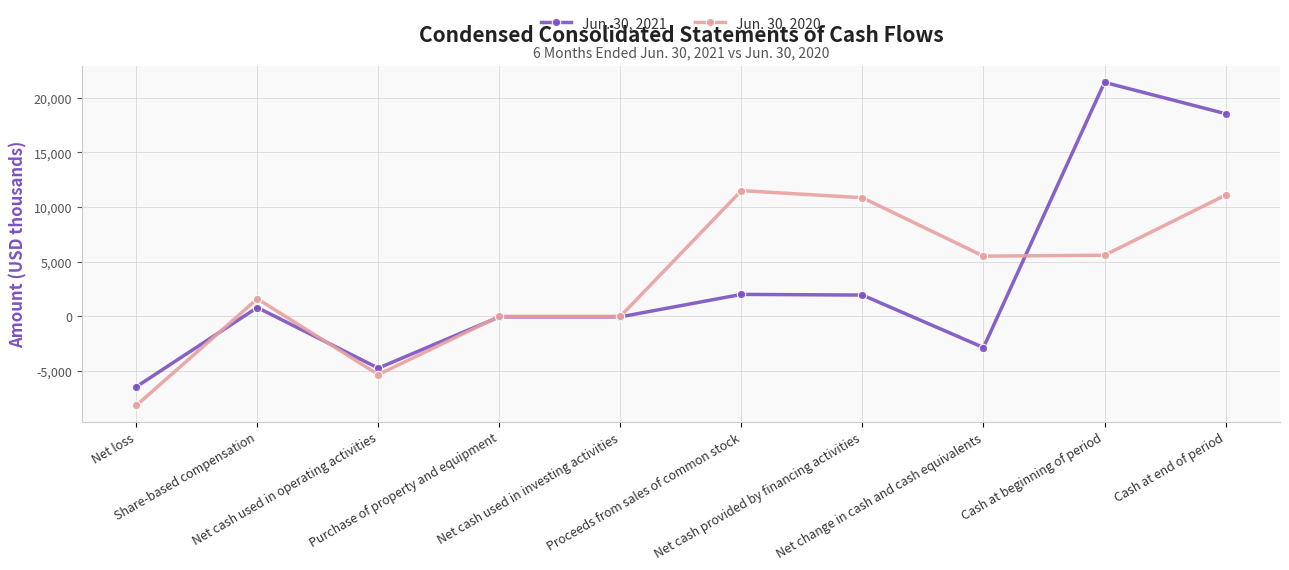

How many lines are shown in the chart?

2